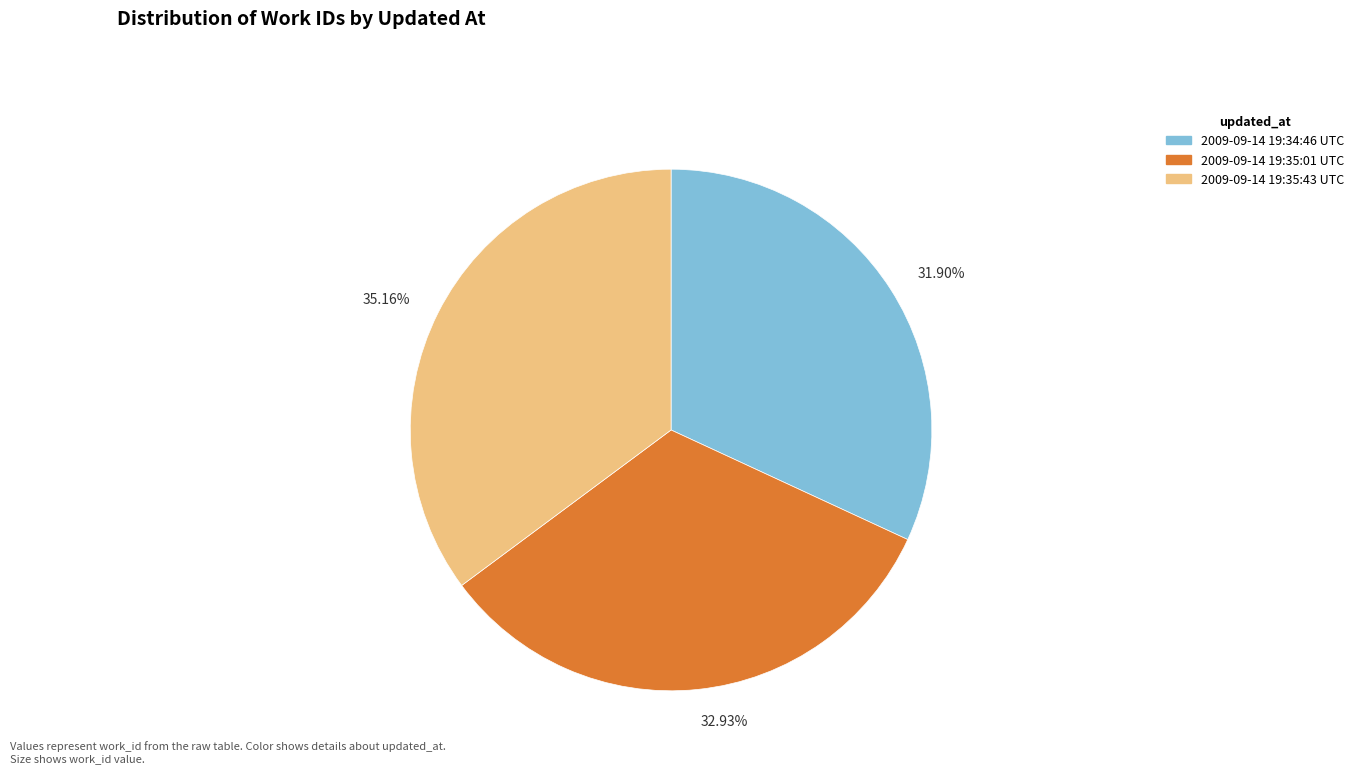

Which has a higher value, 32.93% or 35.16%?

35.16%